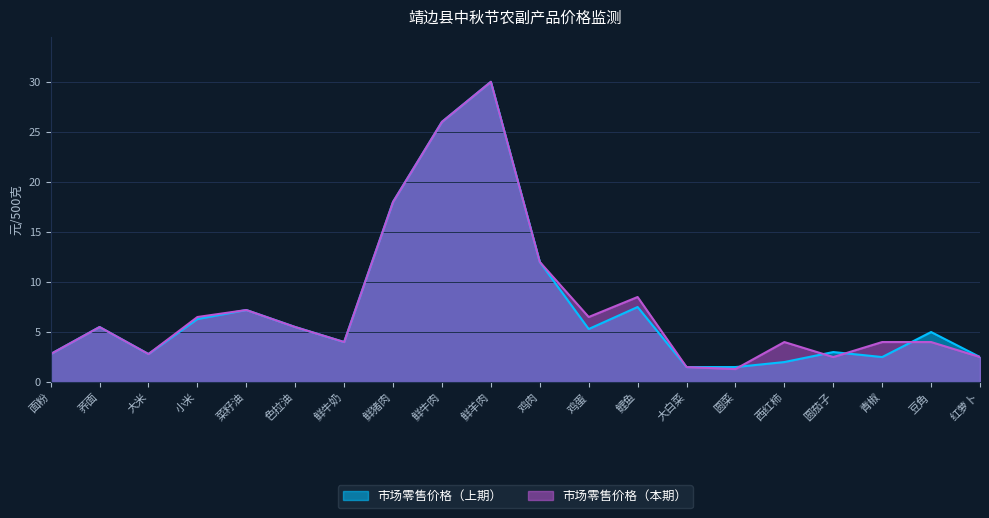

What is the label of the 6th point from the right?

圆菜